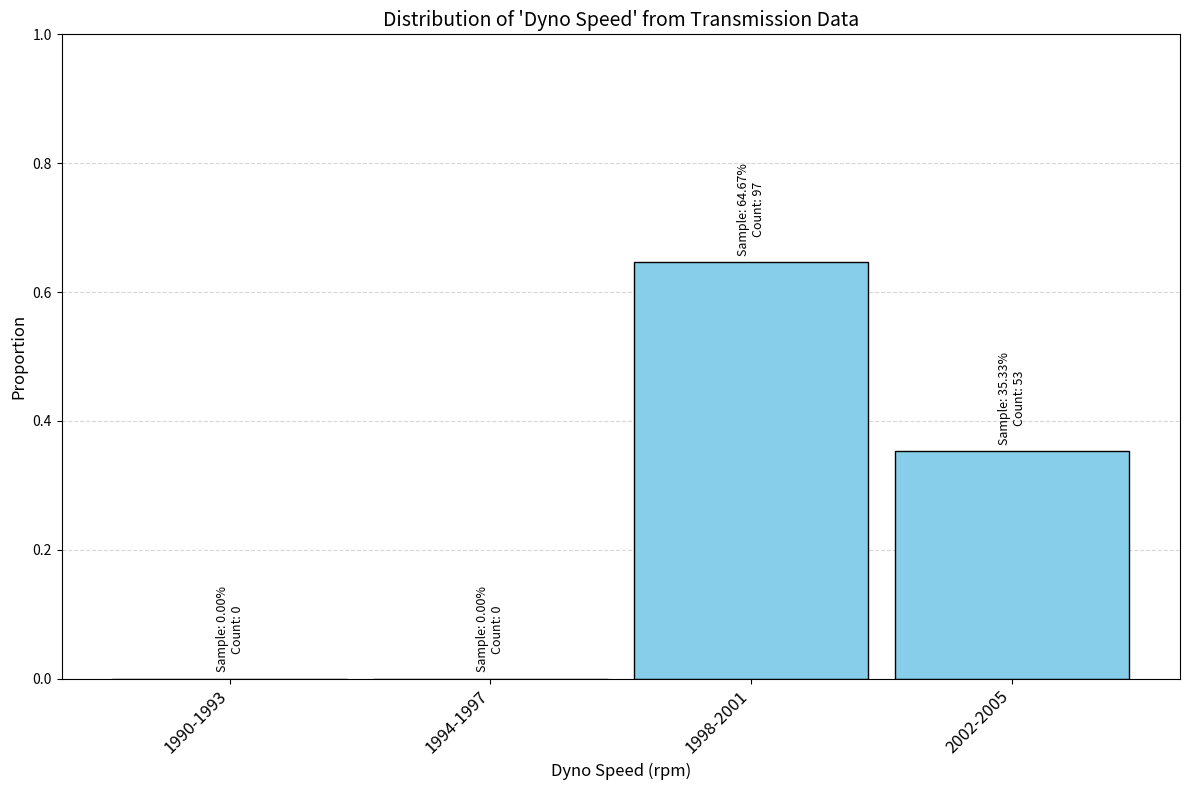

The value at 1994-1997 is 0.0. True or false?

True